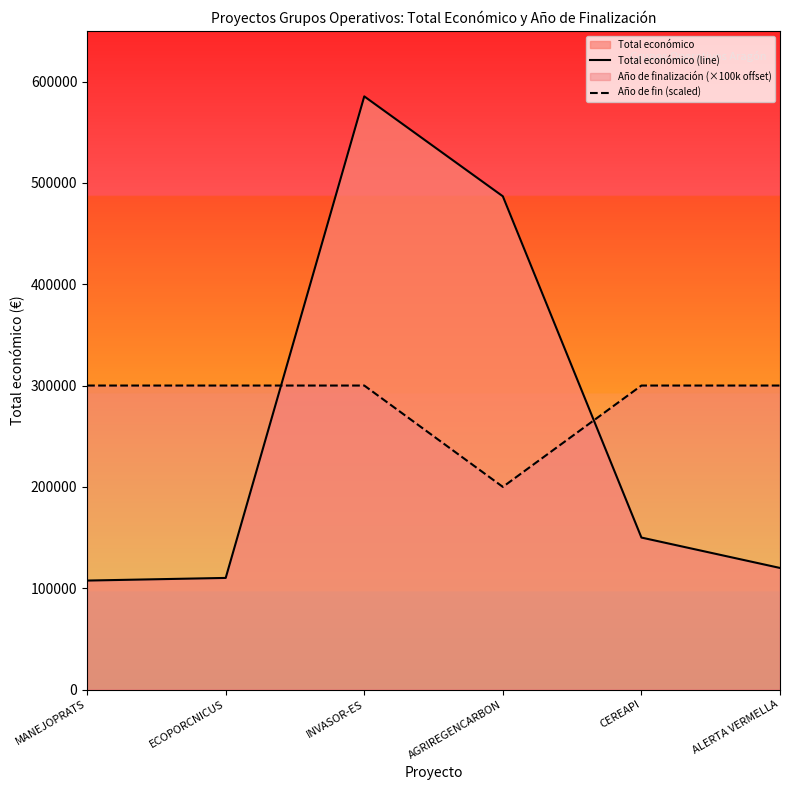

What is the total value across all series at CEREAPI?

450000